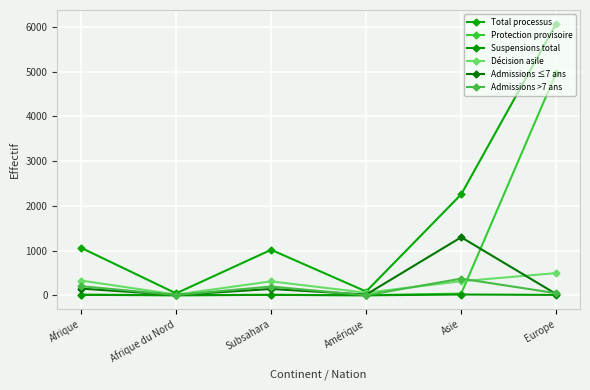

Reading left to right, list all the values displayed in this chart.

Total processus: 1063	43	1018	85	2258	6077
Protection provisoire: 14	5	9	3	38	4976
Suspensions total: 11	0	11	0	18	9
Décision asile: 330	17	312	58	315	497
Admissions ≤7 ans: 150	8	142	17	1299	28
Admissions >7 ans: 204	7	196	1	373	47